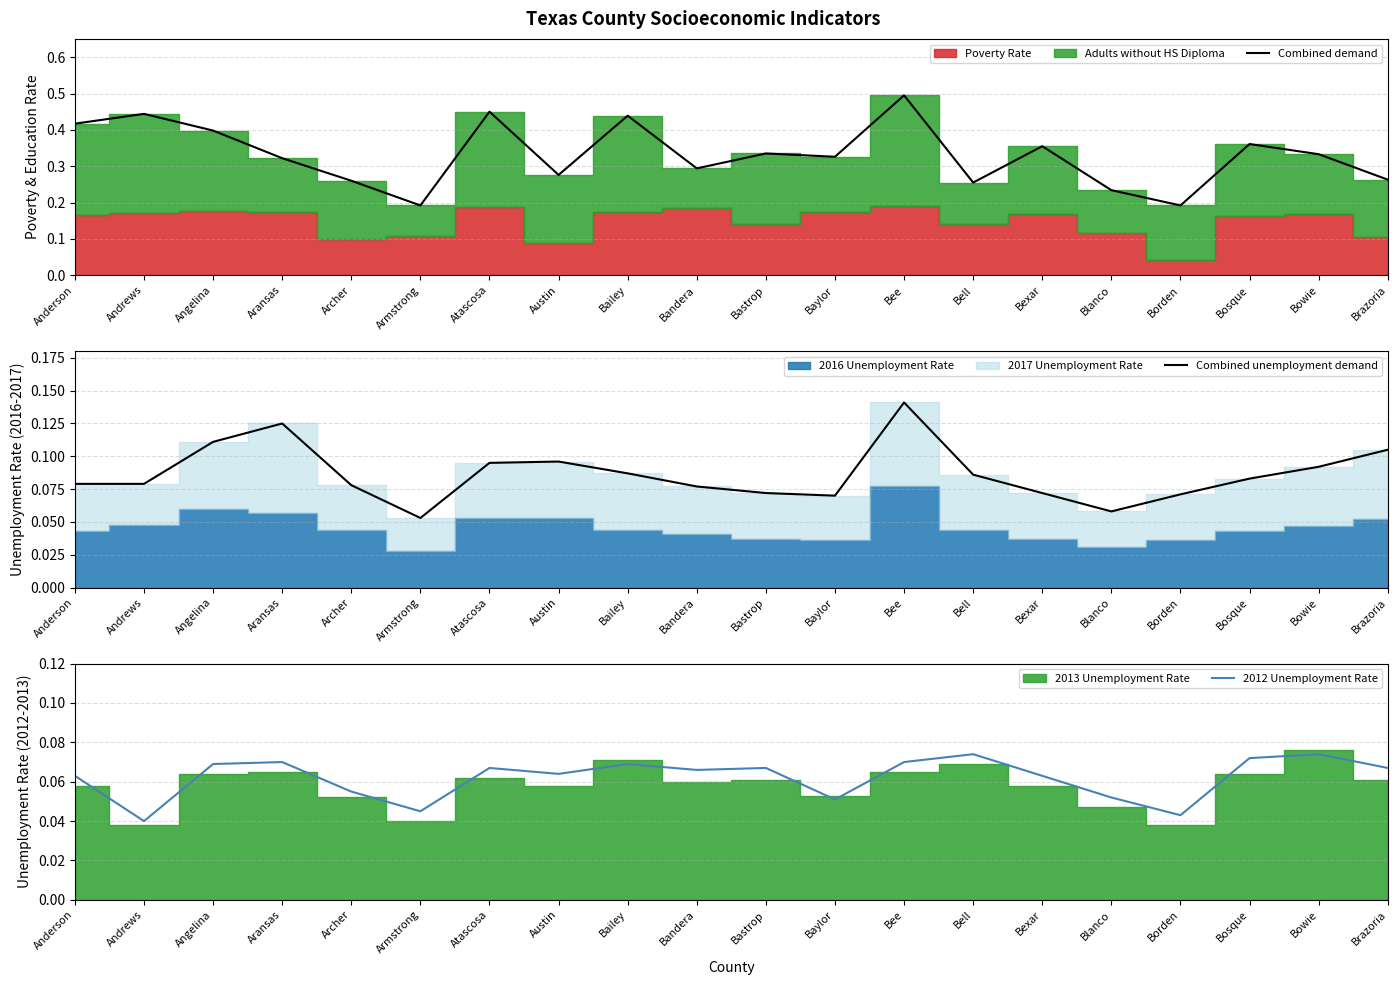

How many interior local valleys does the Combined demand series have?

6